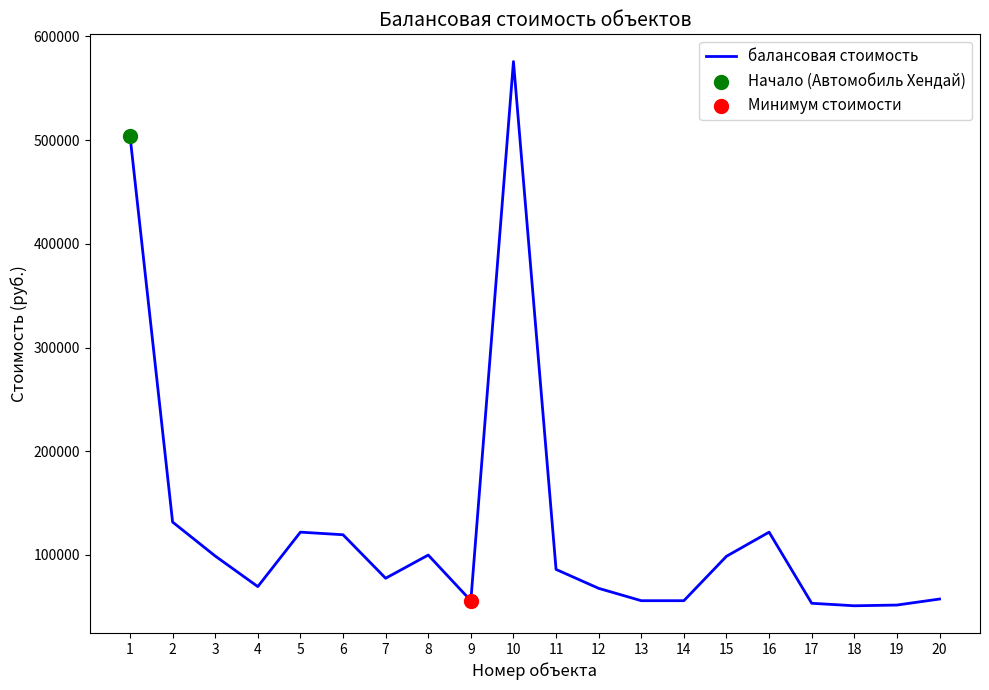

Which has a higher value, 7 or 8?

8